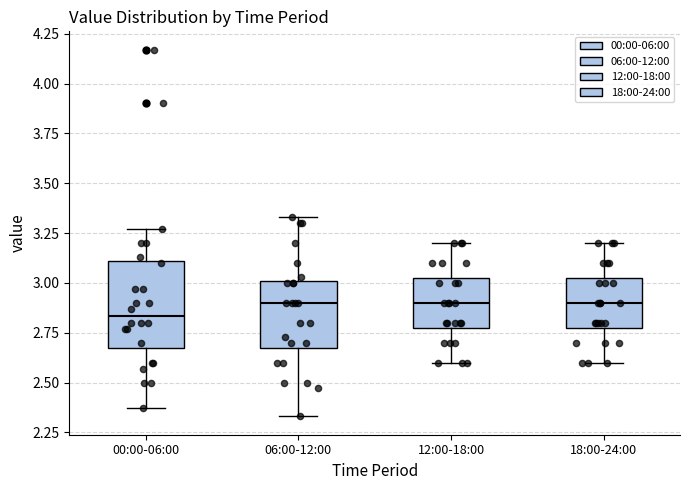

Reading left to right, read every box against the y-axis: the position of its median line, the range the box covers, and the ends of its whiskers. The values are not printed on the chart, so give them approximately, as read against the axis.

00:00-06:00: median 2.85, box 2.70 to 3.10, whiskers 2.35 to 3.25
06:00-12:00: median 2.90, box 2.70 to 3.00, whiskers 2.35 to 3.35
12:00-18:00: median 2.90, box 2.80 to 3.05, whiskers 2.60 to 3.20
18:00-24:00: median 2.90, box 2.80 to 3.05, whiskers 2.60 to 3.20